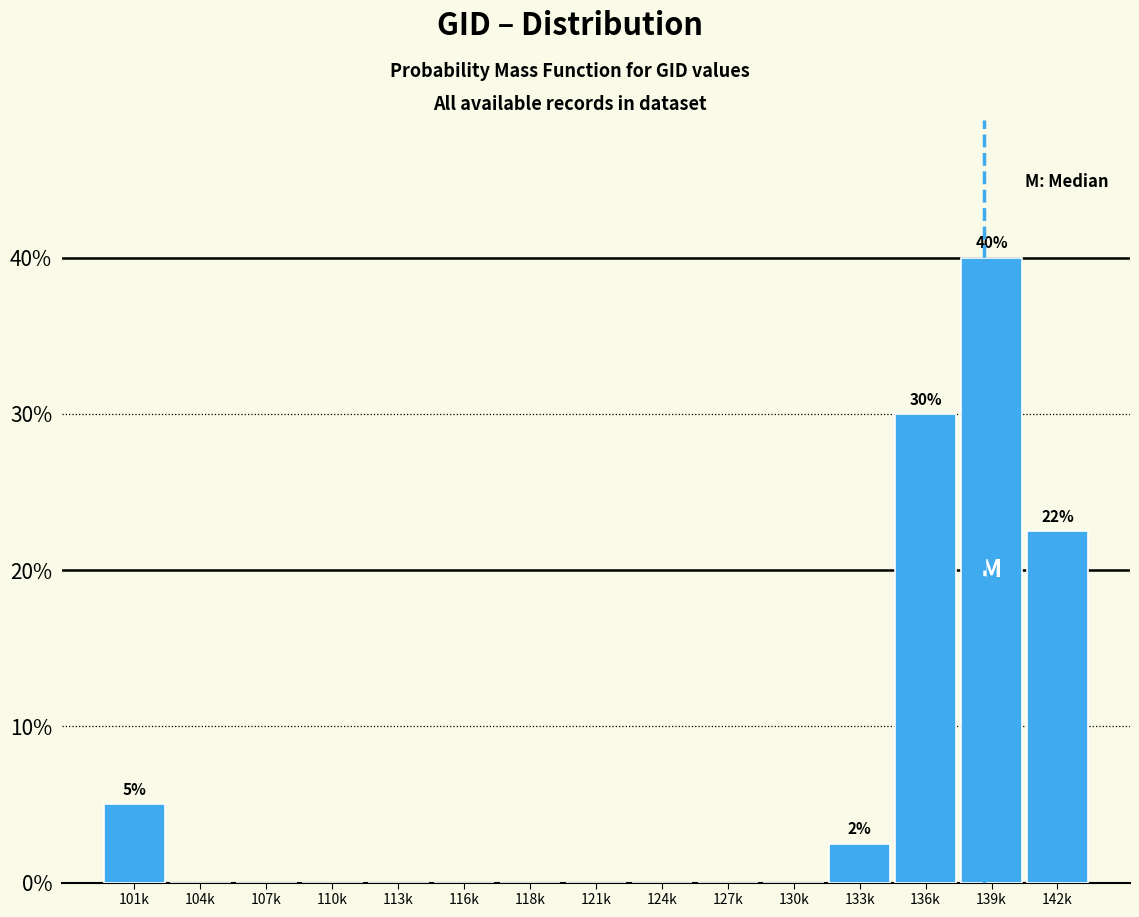

Reading right to left, transcribe all the data shown in this chart.

142k=22.5	139k=40.0	136k=30.0	133k=2.5	130k=0.0	127k=0.0	124k=0.0	121k=0.0	118k=0.0	116k=0.0	113k=0.0	110k=0.0	107k=0.0	104k=0.0	101k=5.0